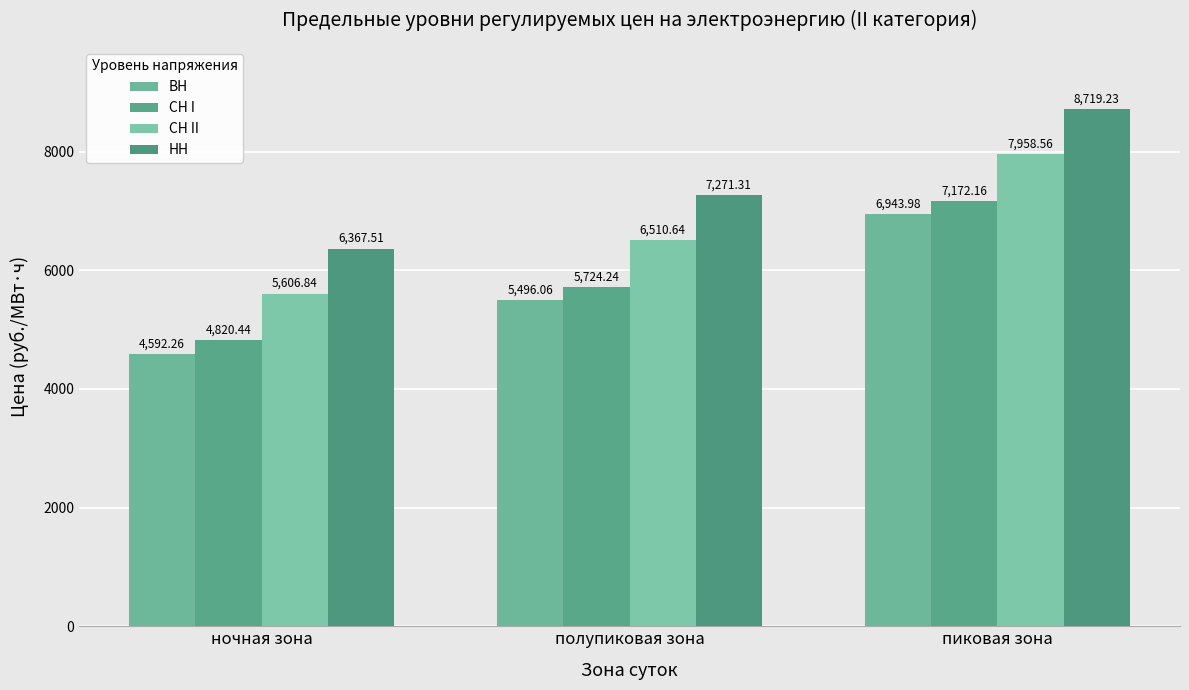

What is the value of the НН bar at the 2nd from the left?

7271.3